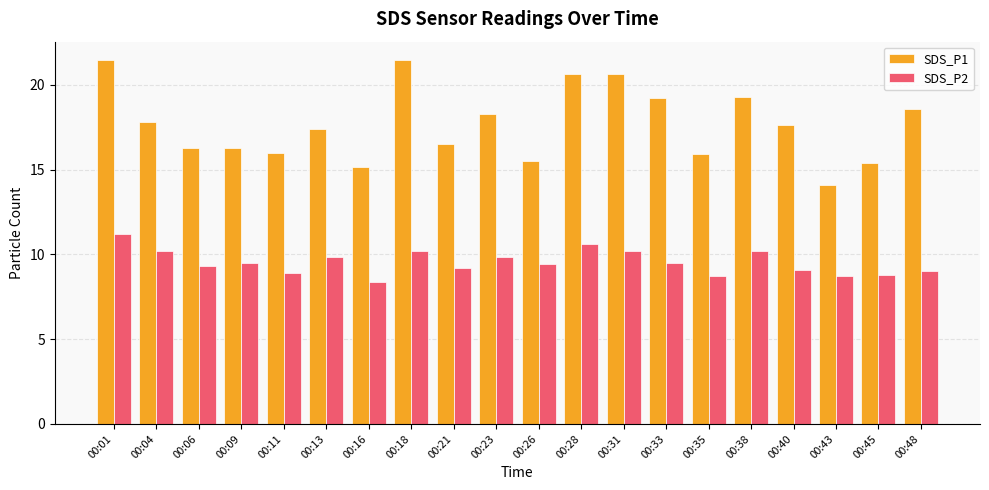

Is it true that SDS_P2 equals 6.5 at 00:04?

False